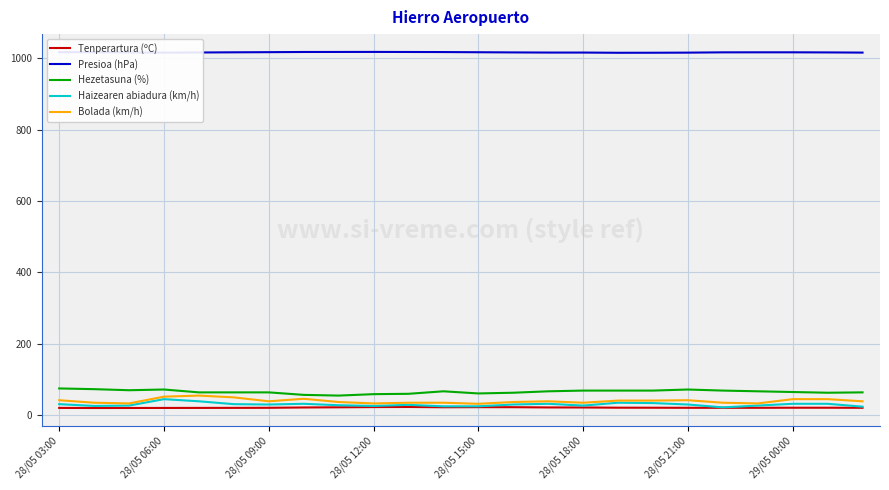

Which series has the largest total across all categories?

Presioa (hPa)